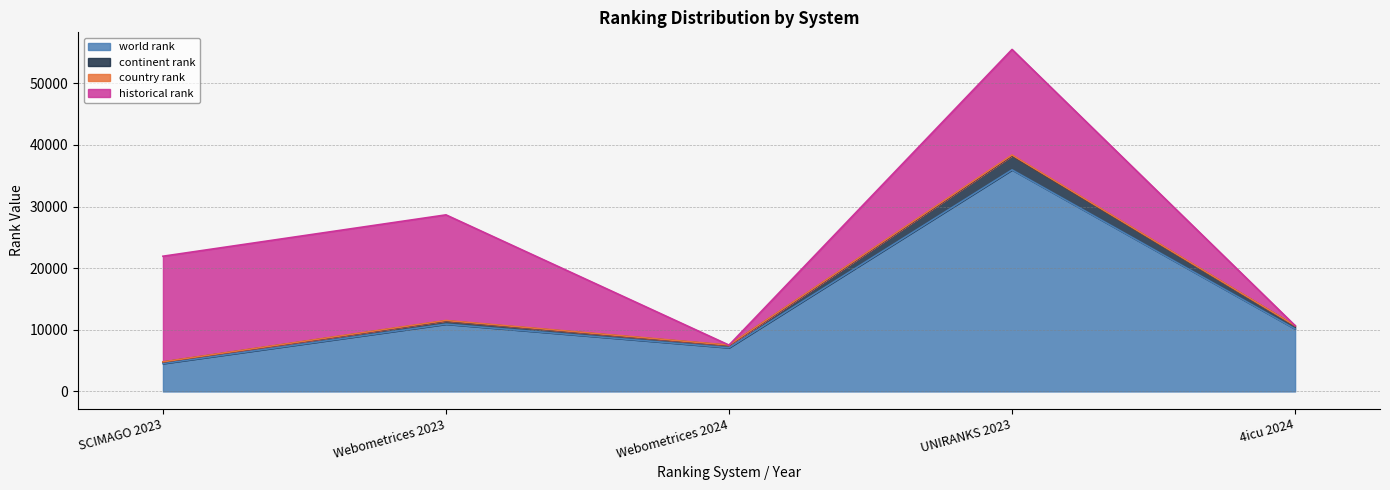

What is the average value of the world rank series?

13733.2